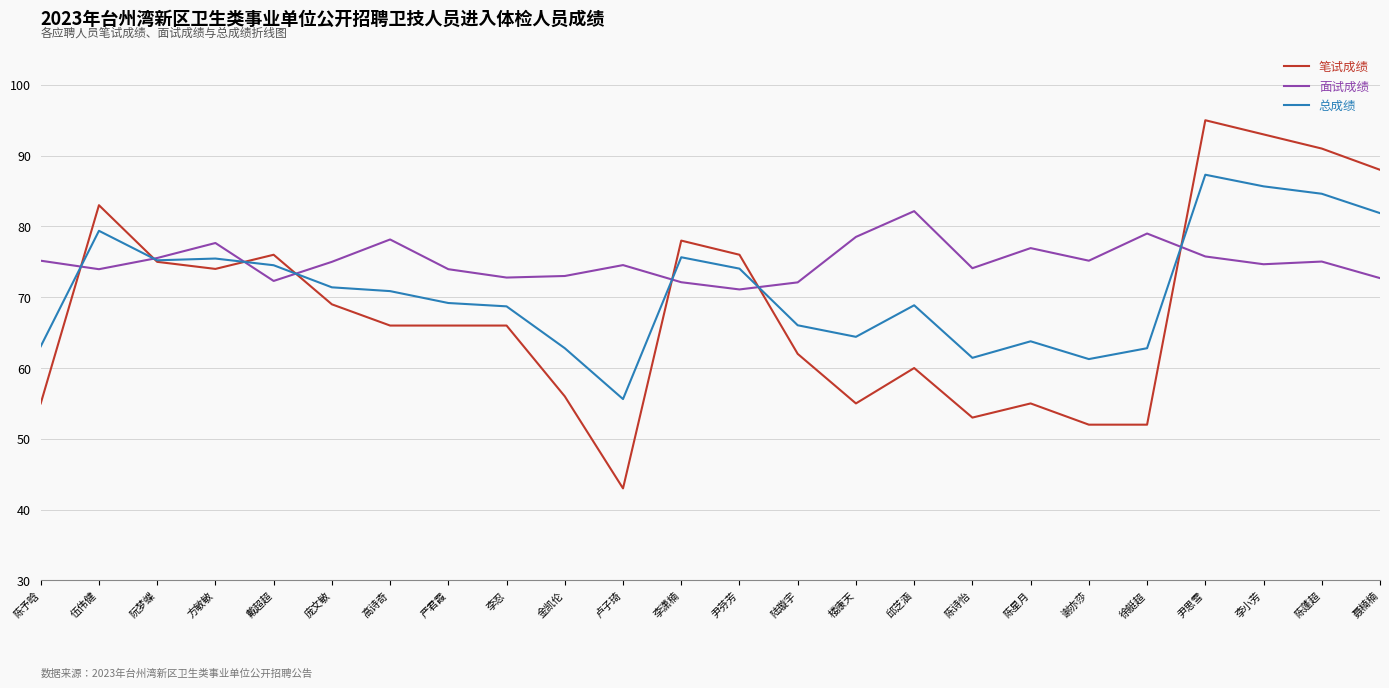

Where does the 总成绩 series first go above 70?

伍伟健